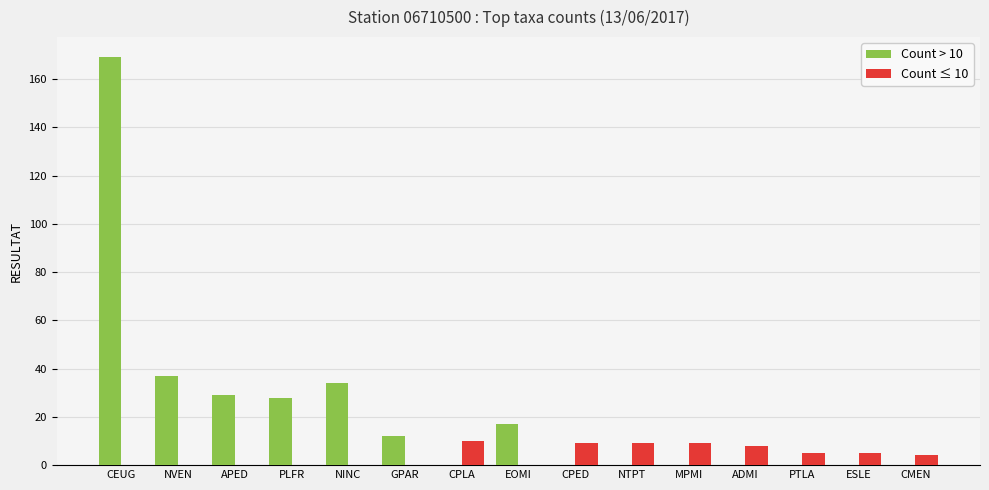

Is it true that Count ≤ 10 equals 9 at MPMI?

True